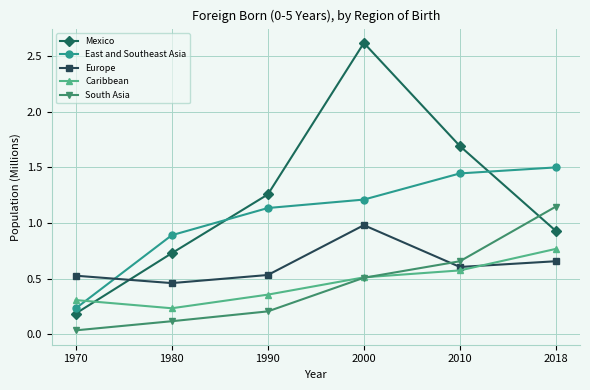

How many times do Mexico and Caribbean cross each other?

1